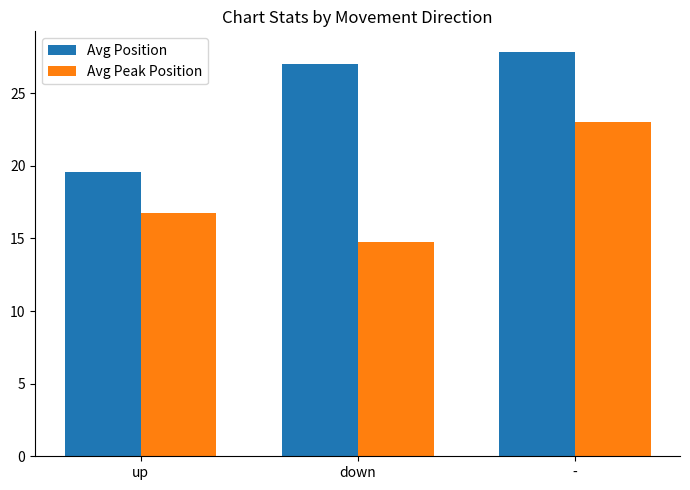

List the labels in order of Avg Peak Position value, largest first.

-, up, down